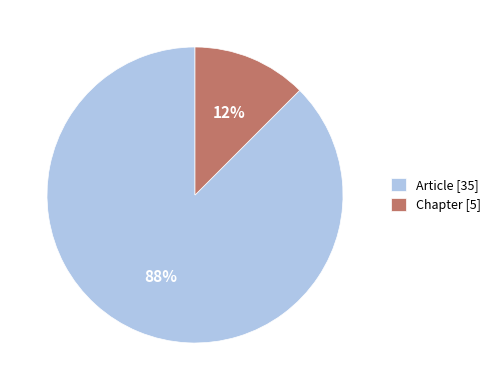

Does any single category account for the majority?

Yes